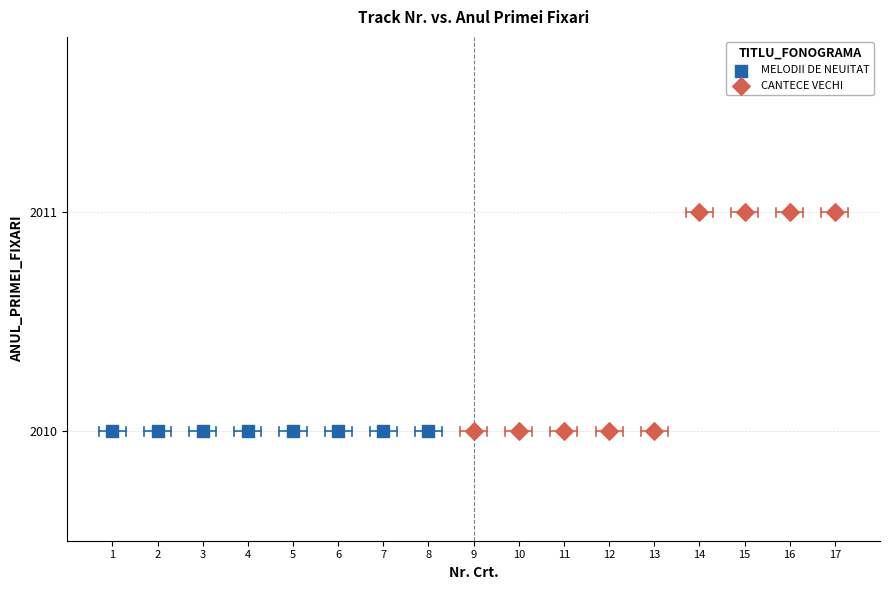

What are all the series names shown in the legend?

MELODII DE NEUITAT, CANTECE VECHI